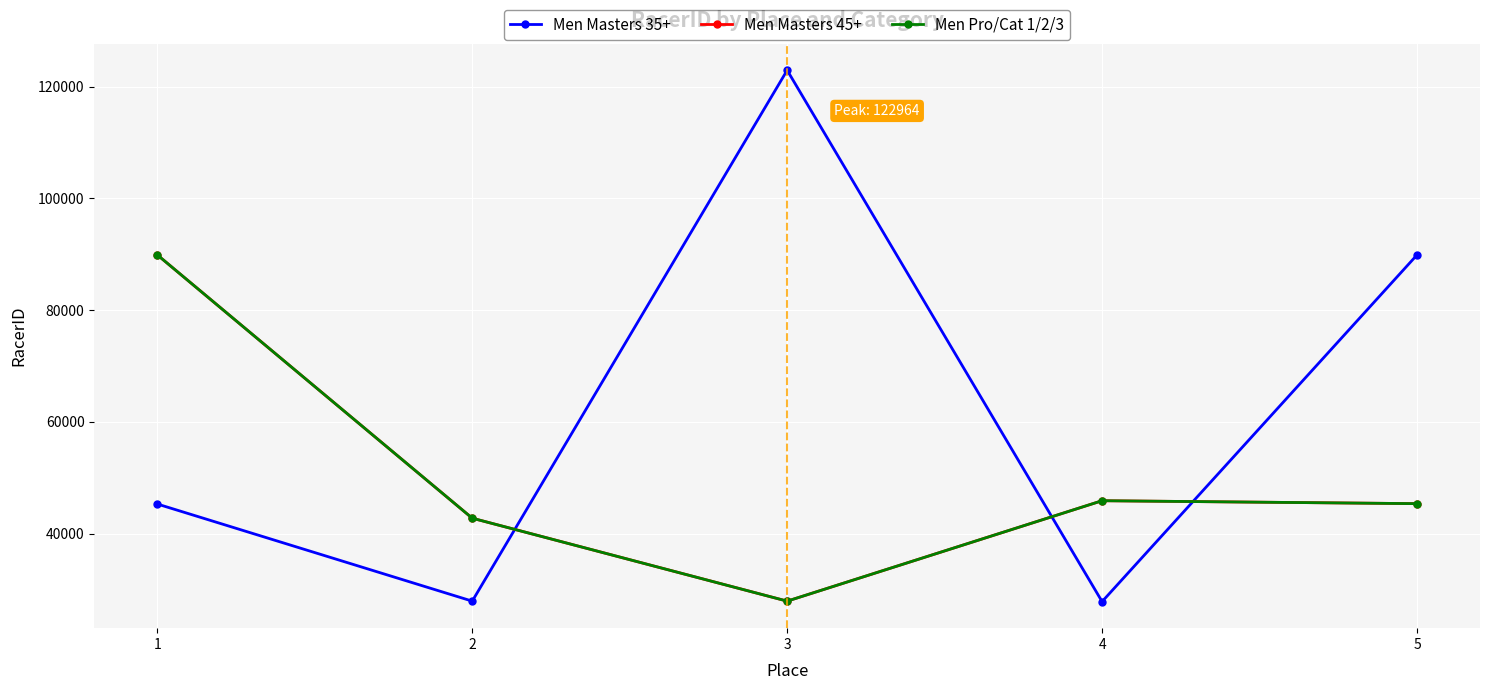

Reading left to right, list all the values displayed in this chart.

Men Masters 35+: 45295	27908	122964	27825	89894
Men Masters 45+: 89900	42759	27908	45888	45362
Men Pro/Cat 1/2/3: 89900	42759	27908	45888	45362